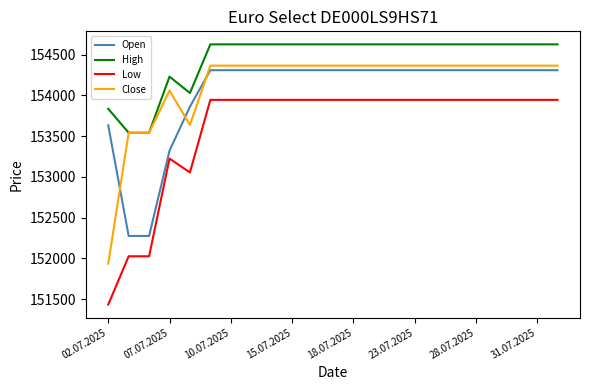

At how many categories does at least one series exceed 153214?

23